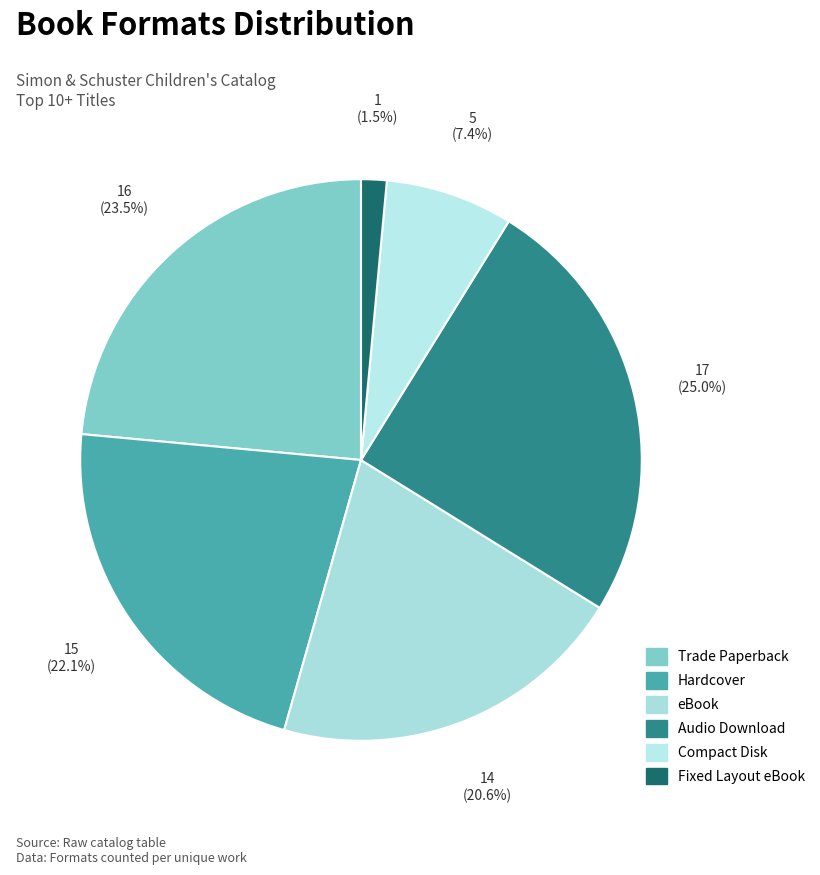

How many segments does this pie chart have?

6